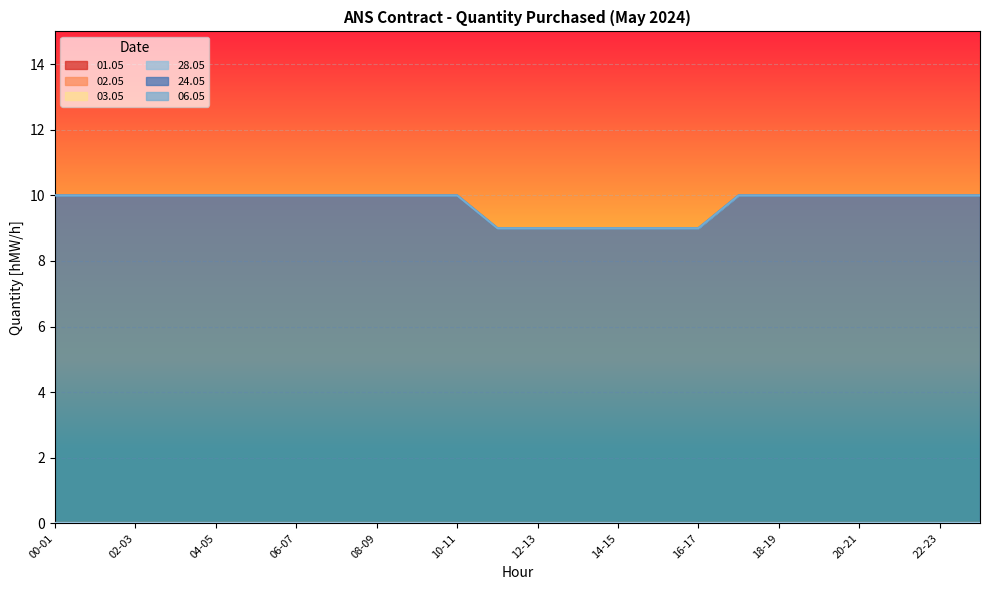

Reading right to left, list all the values displayed in this chart.

01.05: 0	0	0	0	0	0	0	0	0	0	0	0	0	0	0	0	0	0	0	0	0	0	0	0
02.05: 0	0	0	0	0	0	0	0	0	0	0	0	0	0	0	0	0	0	0	0	0	0	0	0
03.05: 0	0	0	0	0	0	0	0	0	0	0	0	0	0	0	0	0	0	0	0	0	0	0	0
28.05: 0	0	0	0	0	0	0	0	0	0	0	0	0	0	0	0	0	0	0	0	0	0	0	0
24.05: 10	10	10	10	10	10	10	9	9	9	9	9	9	10	10	10	10	10	10	10	10	10	10	10
06.05: 0	0	0	0	0	0	0	0	0	0	0	0	0	0	0	0	0	0	0	0	0	0	0	0